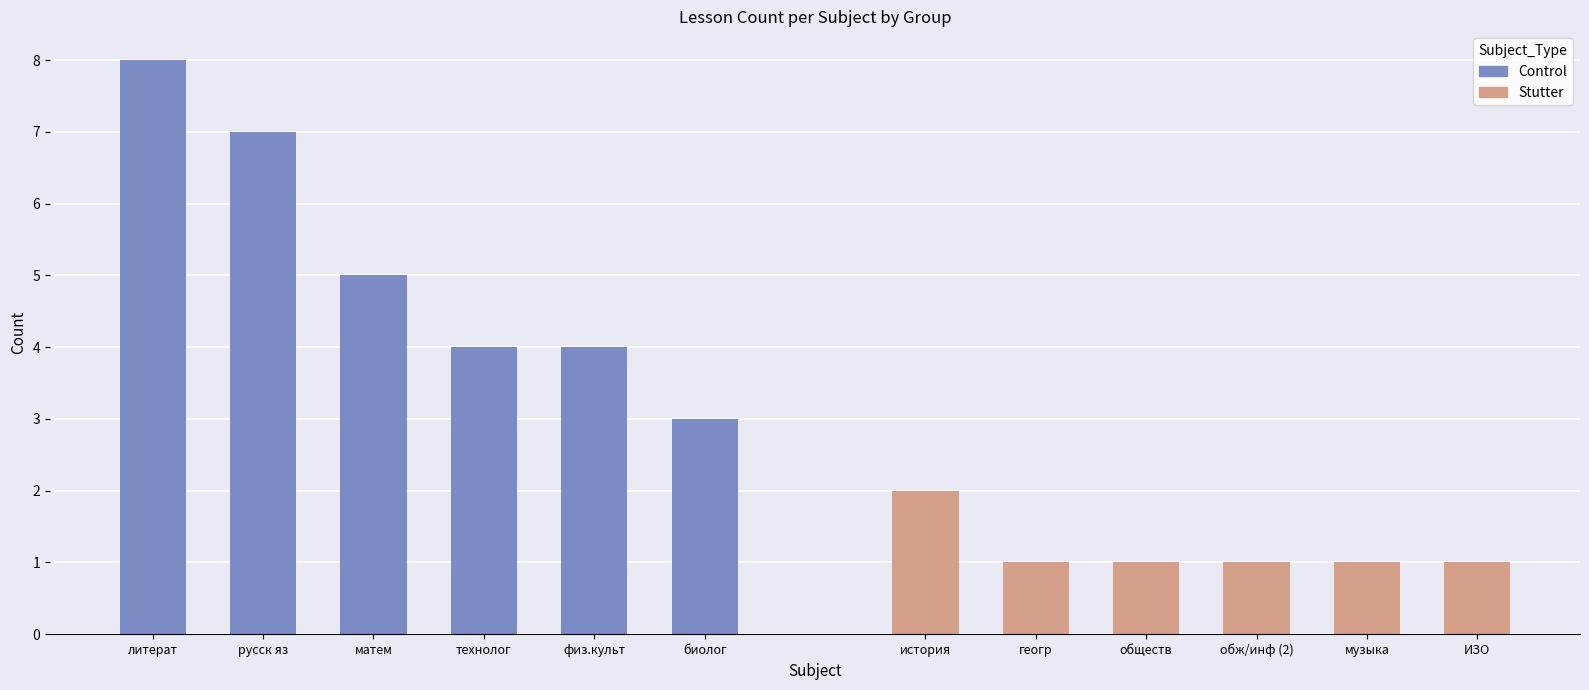

What are all the series names shown in the legend?

Control, Stutter